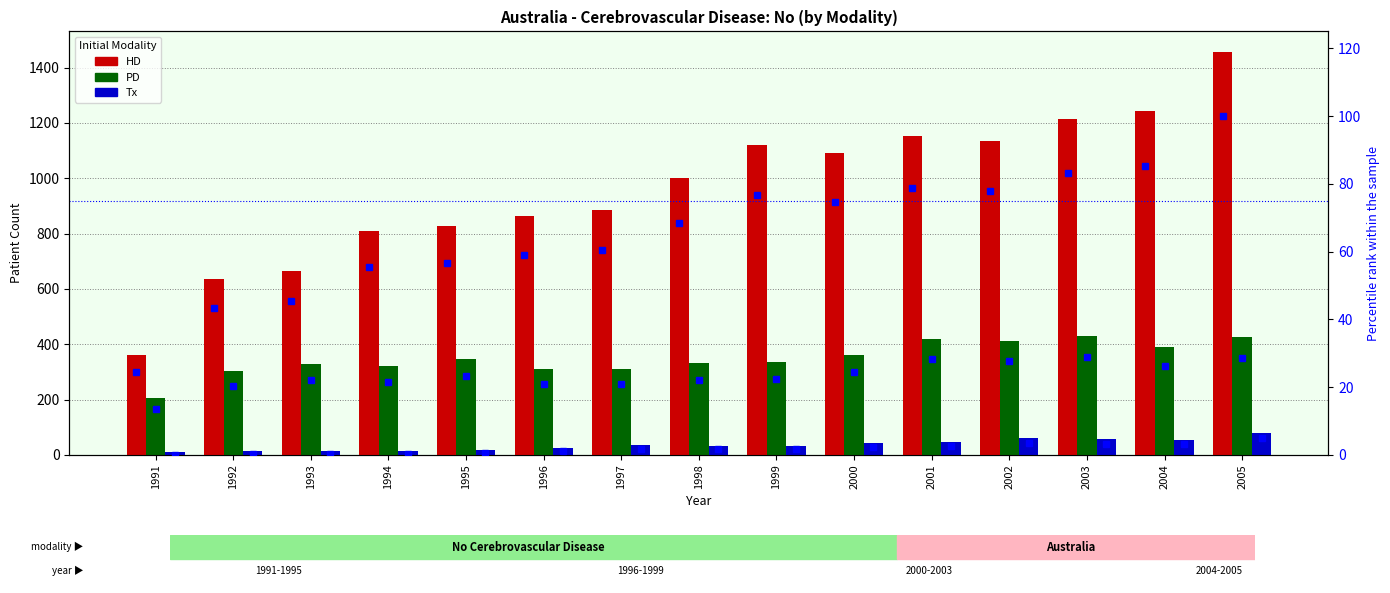

What is the lowest value of the HD series?

362.0